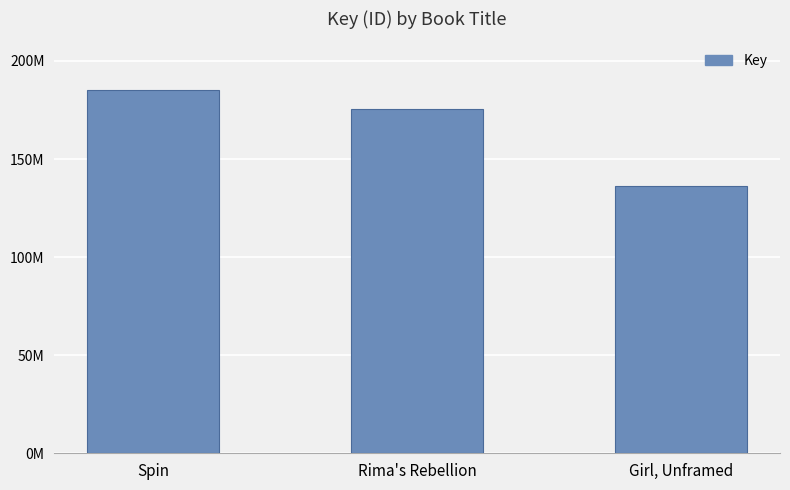

What is the label of the 1st bar from the left?

Spin